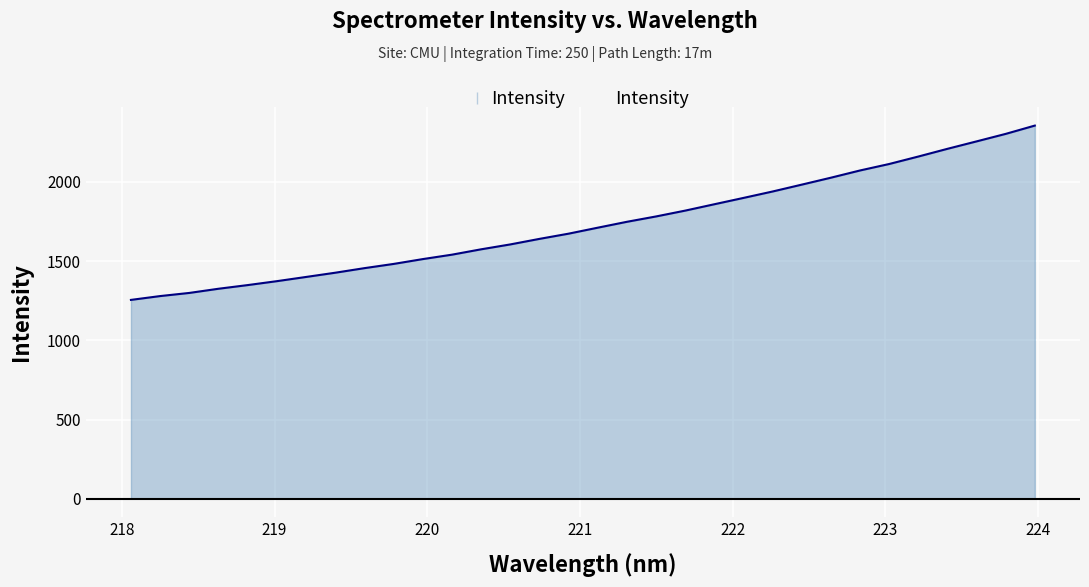

What is the difference between the maximum and minimum values?

1100.7